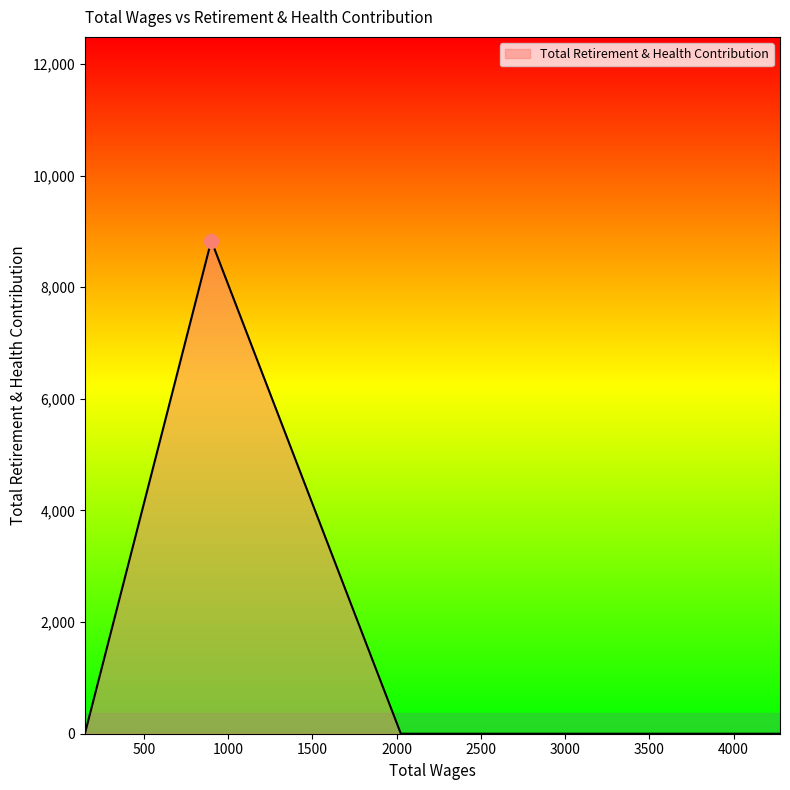

How many values exceed 0?

1